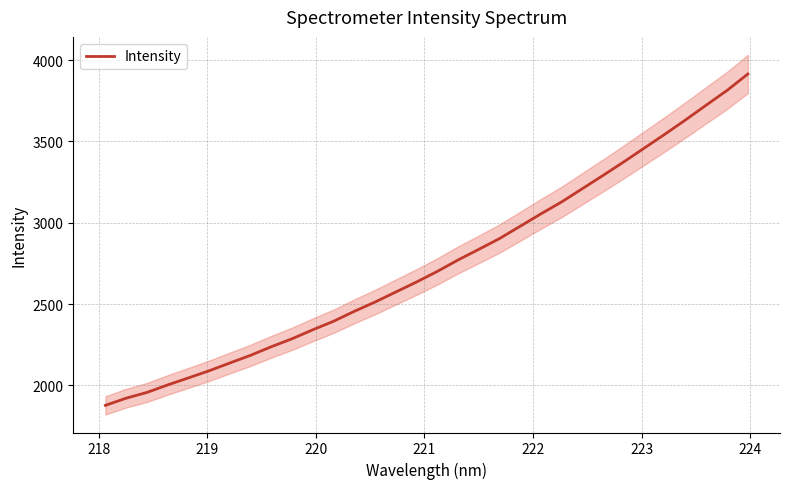

What is the sum of all values?

87977.5